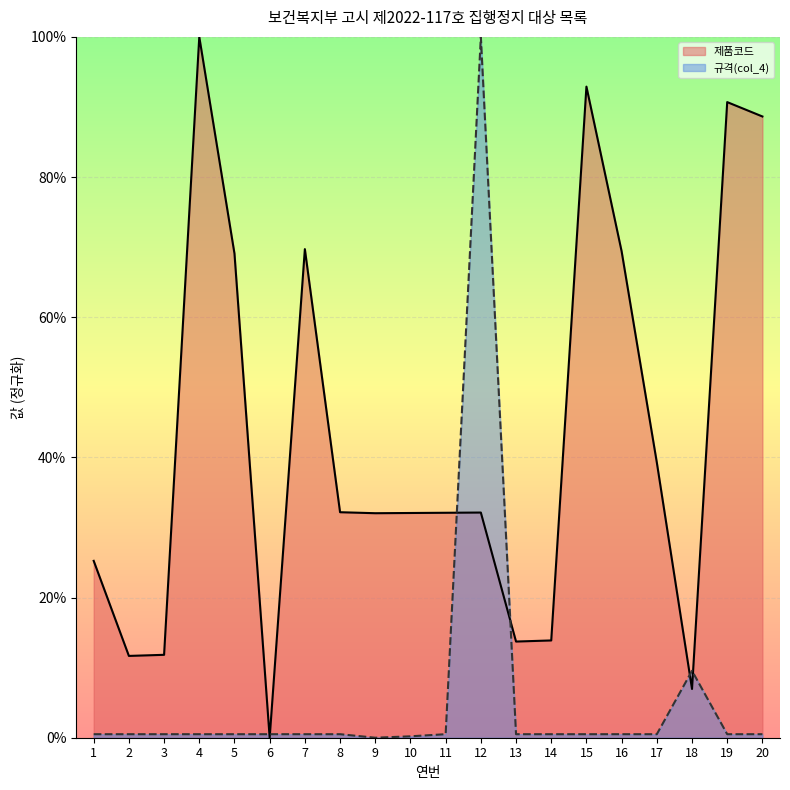

In 규격(col_4), how many points are higher than both neighbors (excluding endpoints)?

2